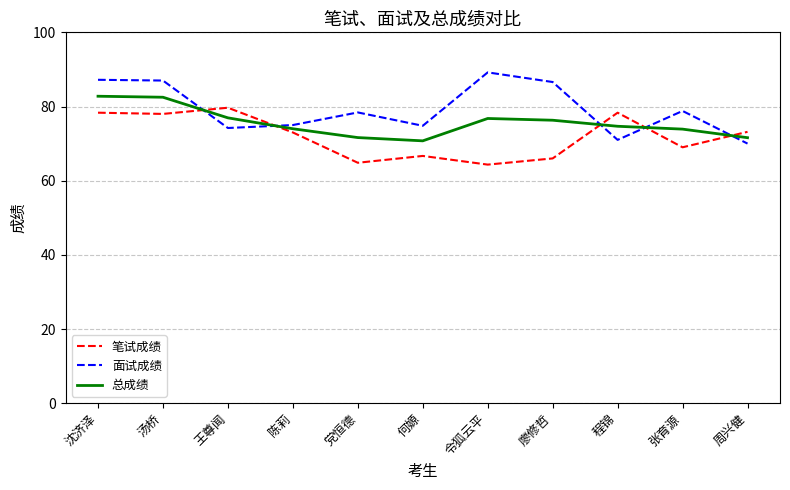

Read the 面试成绩 value at 周兴健.

70.0